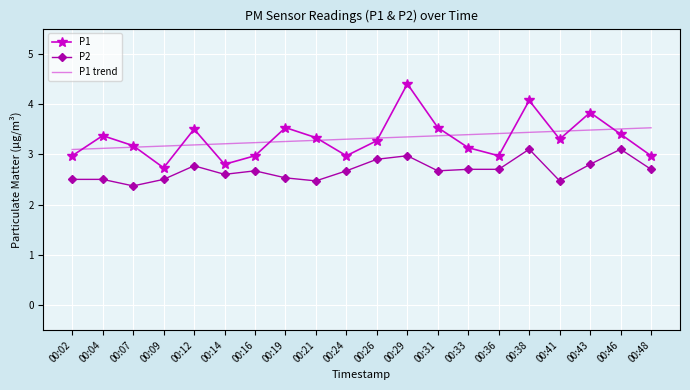

True or false: P1 and P2 cross at least once.

False